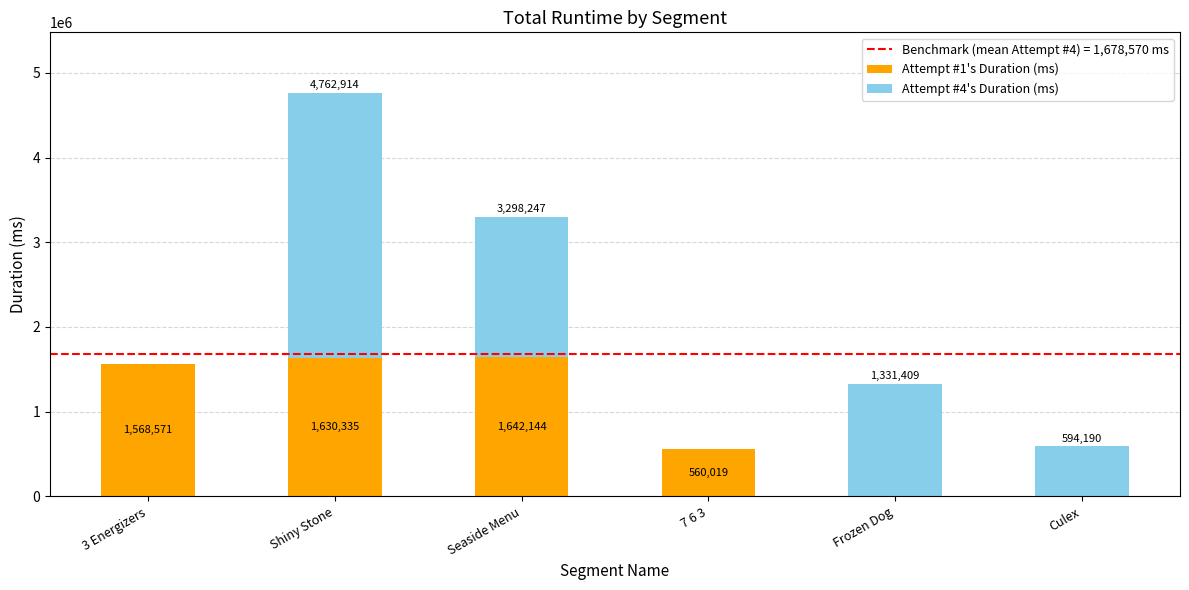

What is the sum of the Attempt #1's Duration (ms) values at 3 Energizers and 7 6 3?

2128590